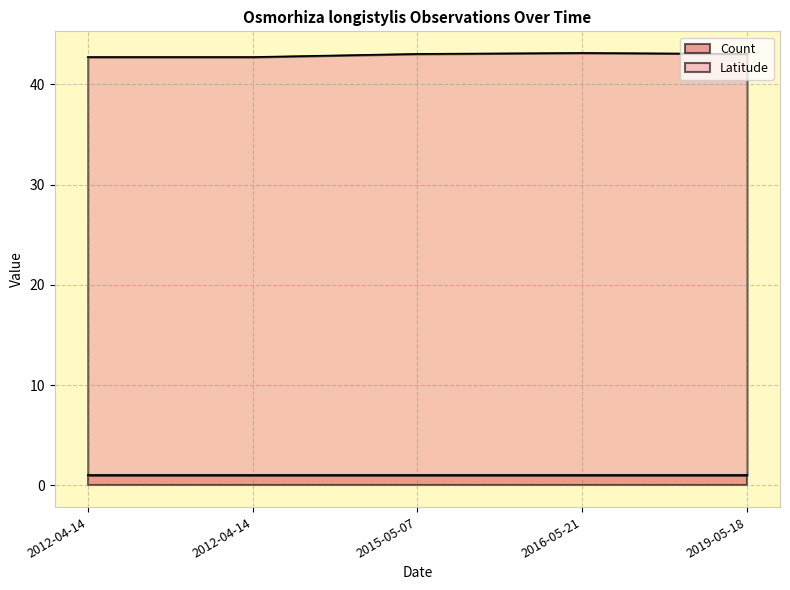

Which series has the widest spread of values?

Latitude